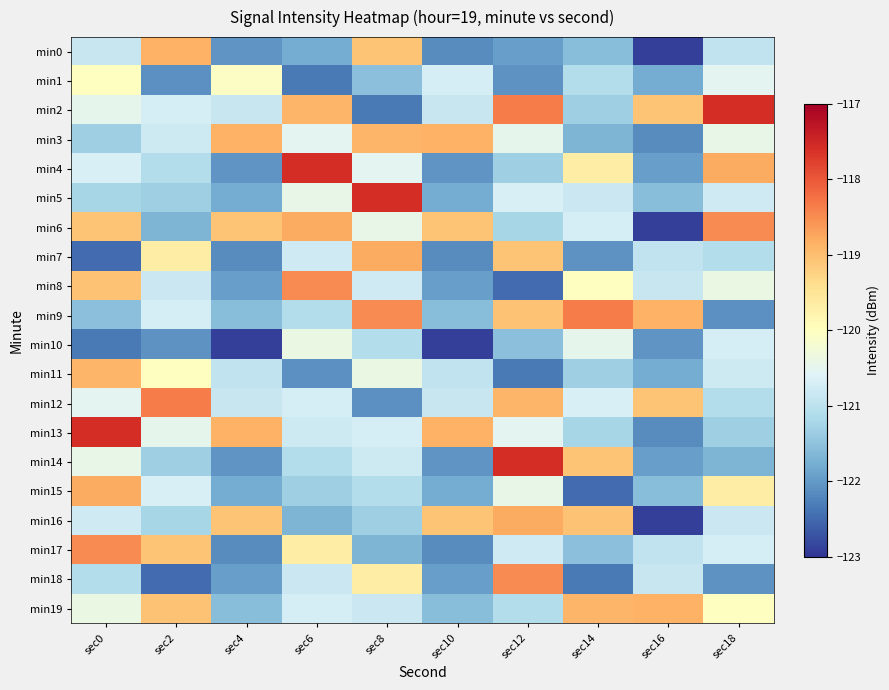

What is the minimum value shown in the chart?

-122.9